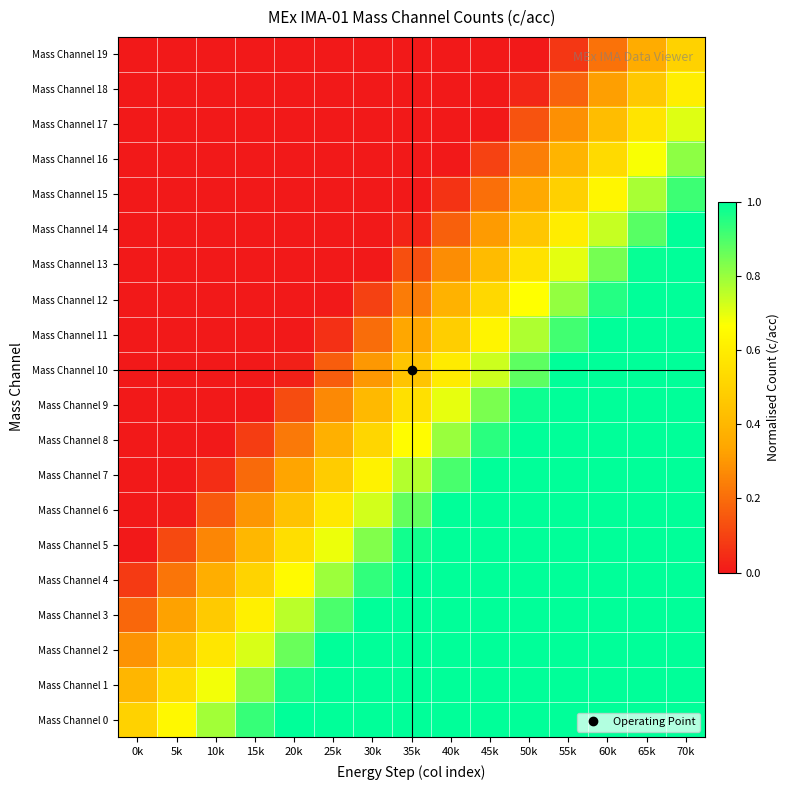

Reading left to right, list all the values displayed in this chart.

Mass Channel 0: 0k=0.5	5k=0.6	10k=0.8	15k=0.9	20k=1.0	25k=1.0	30k=1.0	35k=1.0	40k=1.0	45k=1.0	50k=1.0	55k=1.0	60k=1.0	65k=1.0	70k=1.0
Mass Channel 1: 0k=0.4	5k=0.5	10k=0.7	15k=0.8	20k=1.0	25k=1.0	30k=1.0	35k=1.0	40k=1.0	45k=1.0	50k=1.0	55k=1.0	60k=1.0	65k=1.0	70k=1.0
Mass Channel 2: 0k=0.3	5k=0.4	10k=0.6	15k=0.7	20k=0.9	25k=1.0	30k=1.0	35k=1.0	40k=1.0	45k=1.0	50k=1.0	55k=1.0	60k=1.0	65k=1.0	70k=1.0
Mass Channel 3: 0k=0.2	5k=0.3	10k=0.5	15k=0.6	20k=0.8	25k=0.9	30k=1.0	35k=1.0	40k=1.0	45k=1.0	50k=1.0	55k=1.0	60k=1.0	65k=1.0	70k=1.0
Mass Channel 4: 0k=0.1	5k=0.2	10k=0.4	15k=0.5	20k=0.7	25k=0.8	30k=0.9	35k=1.0	40k=1.0	45k=1.0	50k=1.0	55k=1.0	60k=1.0	65k=1.0	70k=1.0
Mass Channel 5: 0k=0.0	5k=0.1	10k=0.3	15k=0.4	20k=0.5	25k=0.7	30k=0.8	35k=1.0	40k=1.0	45k=1.0	50k=1.0	55k=1.0	60k=1.0	65k=1.0	70k=1.0
Mass Channel 6: 0k=0.0	5k=0.0	10k=0.2	15k=0.3	20k=0.4	25k=0.6	30k=0.7	35k=0.9	40k=1.0	45k=1.0	50k=1.0	55k=1.0	60k=1.0	65k=1.0	70k=1.0
Mass Channel 7: 0k=0.0	5k=0.0	10k=0.0	15k=0.2	20k=0.3	25k=0.5	30k=0.6	35k=0.8	40k=0.9	45k=1.0	50k=1.0	55k=1.0	60k=1.0	65k=1.0	70k=1.0
Mass Channel 8: 0k=0.0	5k=0.0	10k=0.0	15k=0.1	20k=0.2	25k=0.4	30k=0.5	35k=0.7	40k=0.8	45k=0.9	50k=1.0	55k=1.0	60k=1.0	65k=1.0	70k=1.0
Mass Channel 9: 0k=0.0	5k=0.0	10k=0.0	15k=0.0	20k=0.1	25k=0.3	30k=0.4	35k=0.6	40k=0.7	45k=0.8	50k=1.0	55k=1.0	60k=1.0	65k=1.0	70k=1.0
Mass Channel 10: 0k=0.0	5k=0.0	10k=0.0	15k=0.0	20k=0.0	25k=0.2	30k=0.3	35k=0.4	40k=0.6	45k=0.7	50k=0.9	55k=1.0	60k=1.0	65k=1.0	70k=1.0
Mass Channel 11: 0k=0.0	5k=0.0	10k=0.0	15k=0.0	20k=0.0	25k=0.1	30k=0.2	35k=0.3	40k=0.5	45k=0.6	50k=0.8	55k=0.9	60k=1.0	65k=1.0	70k=1.0
Mass Channel 12: 0k=0.0	5k=0.0	10k=0.0	15k=0.0	20k=0.0	25k=0.0	30k=0.1	35k=0.2	40k=0.4	45k=0.5	50k=0.7	55k=0.8	60k=1.0	65k=1.0	70k=1.0
Mass Channel 13: 0k=0.0	5k=0.0	10k=0.0	15k=0.0	20k=0.0	25k=0.0	30k=0.0	35k=0.1	40k=0.3	45k=0.4	50k=0.6	55k=0.7	60k=0.8	65k=1.0	70k=1.0
Mass Channel 14: 0k=0.0	5k=0.0	10k=0.0	15k=0.0	20k=0.0	25k=0.0	30k=0.0	35k=0.0	40k=0.2	45k=0.3	50k=0.5	55k=0.6	60k=0.7	65k=0.9	70k=1.0
Mass Channel 15: 0k=0.0	5k=0.0	10k=0.0	15k=0.0	20k=0.0	25k=0.0	30k=0.0	35k=0.0	40k=0.1	45k=0.2	50k=0.3	55k=0.5	60k=0.6	65k=0.8	70k=0.9
Mass Channel 16: 0k=0.0	5k=0.0	10k=0.0	15k=0.0	20k=0.0	25k=0.0	30k=0.0	35k=0.0	40k=0.0	45k=0.1	50k=0.2	55k=0.4	60k=0.5	65k=0.7	70k=0.8
Mass Channel 17: 0k=0.0	5k=0.0	10k=0.0	15k=0.0	20k=0.0	25k=0.0	30k=0.0	35k=0.0	40k=0.0	45k=0.0	50k=0.1	55k=0.3	60k=0.4	65k=0.6	70k=0.7
Mass Channel 18: 0k=0.0	5k=0.0	10k=0.0	15k=0.0	20k=0.0	25k=0.0	30k=0.0	35k=0.0	40k=0.0	45k=0.0	50k=0.0	55k=0.2	60k=0.3	65k=0.5	70k=0.6
Mass Channel 19: 0k=0.0	5k=0.0	10k=0.0	15k=0.0	20k=0.0	25k=0.0	30k=0.0	35k=0.0	40k=0.0	45k=0.0	50k=0.0	55k=0.1	60k=0.2	65k=0.4	70k=0.5